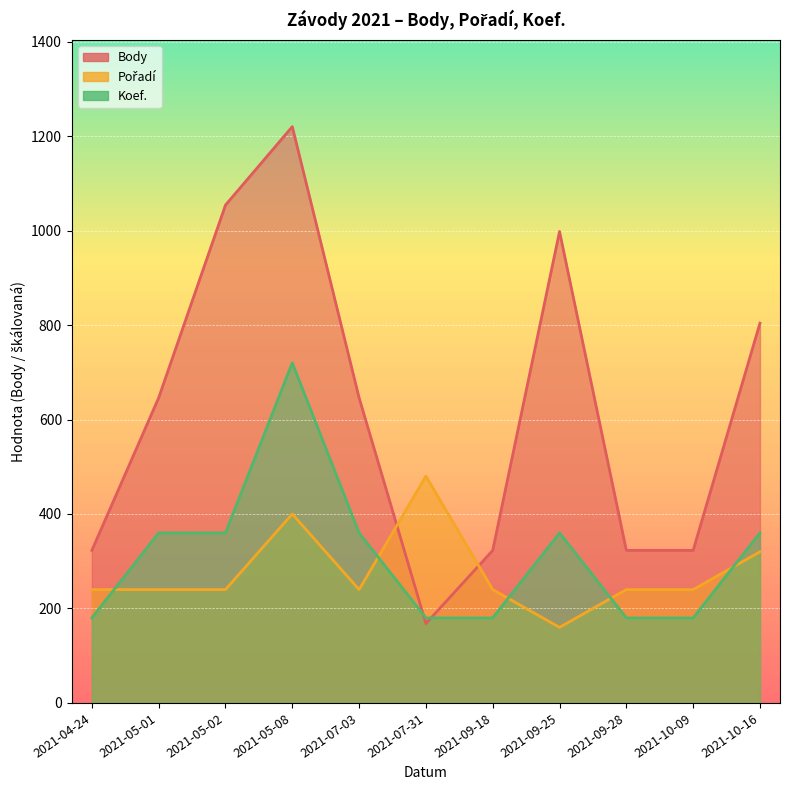

List the labels in order of Koef. value, largest first.

2021-05-08, 2021-05-01, 2021-05-02, 2021-07-03, 2021-09-25, 2021-10-16, 2021-04-24, 2021-07-31, 2021-09-18, 2021-09-28, 2021-10-09